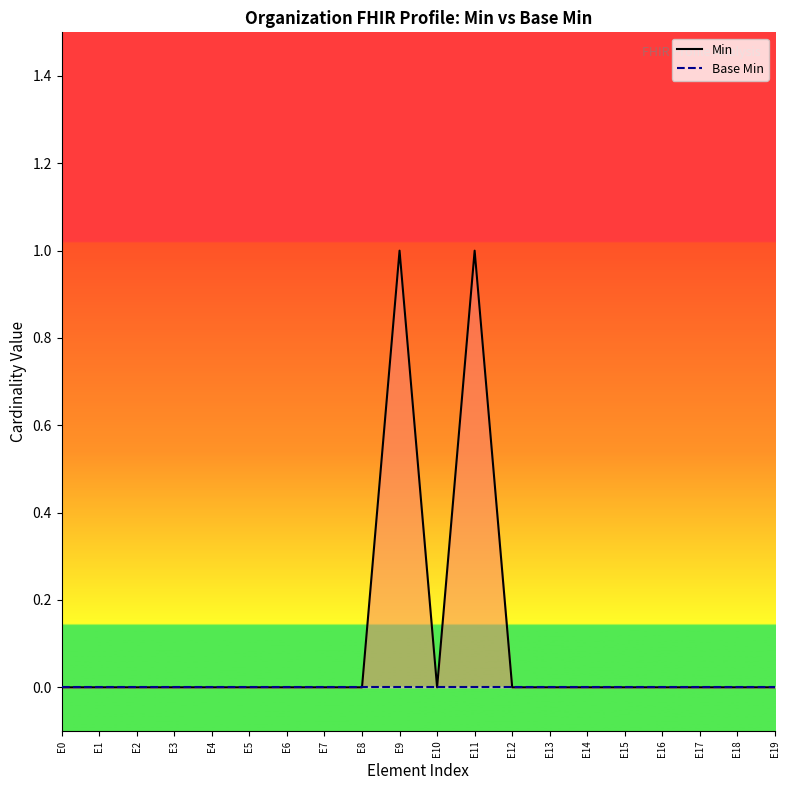

What is the greatest value displayed?

1